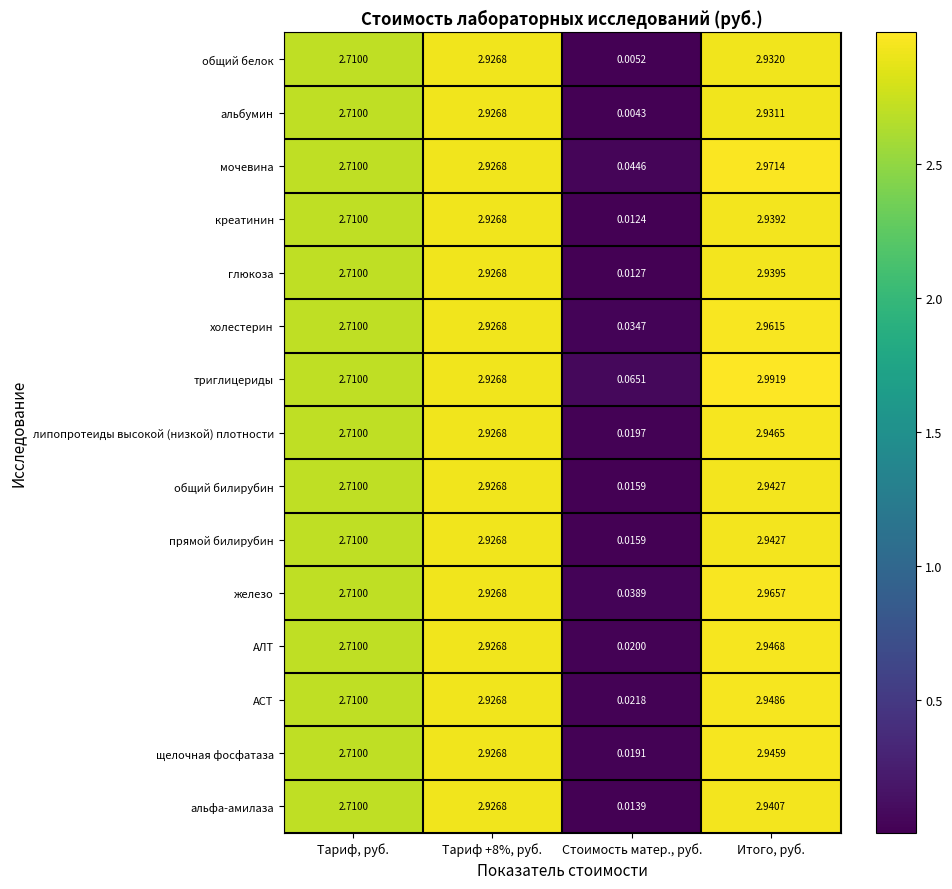

Between Тариф, руб. and Итого, руб., which series saw the biggest shift?

триглицериды